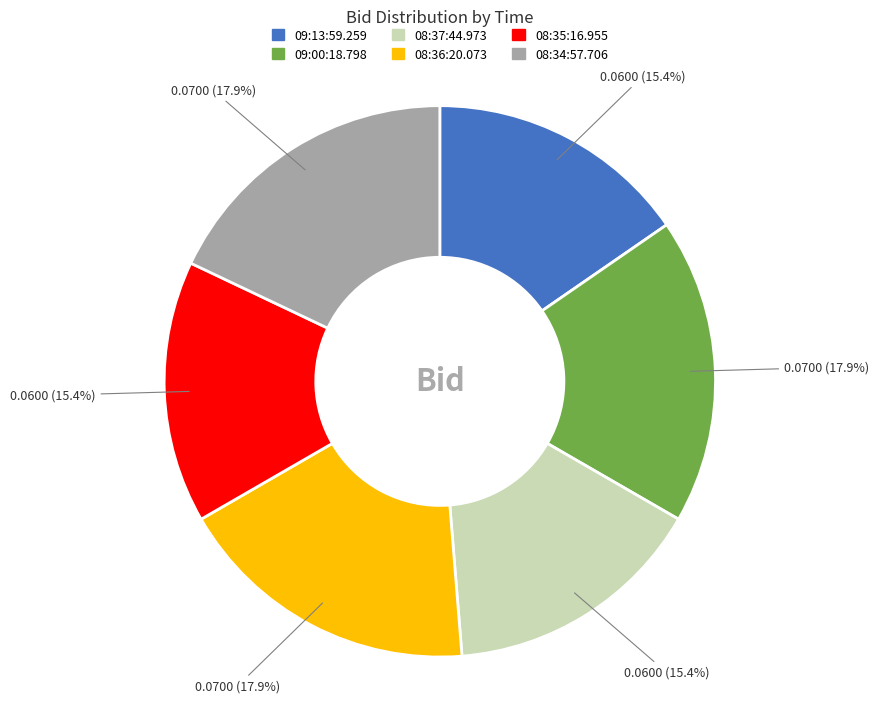

To the nearest percent, what is the difference between the largest and smallest slice percentages?

3%